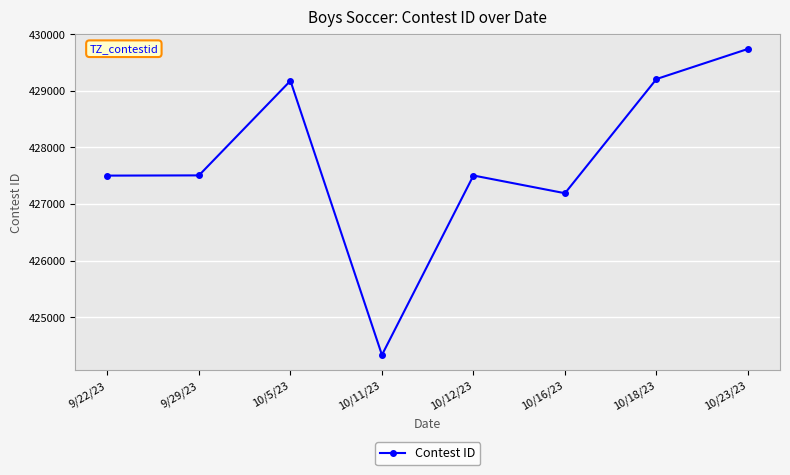

What is the difference between the maximum and minimum values?

5406